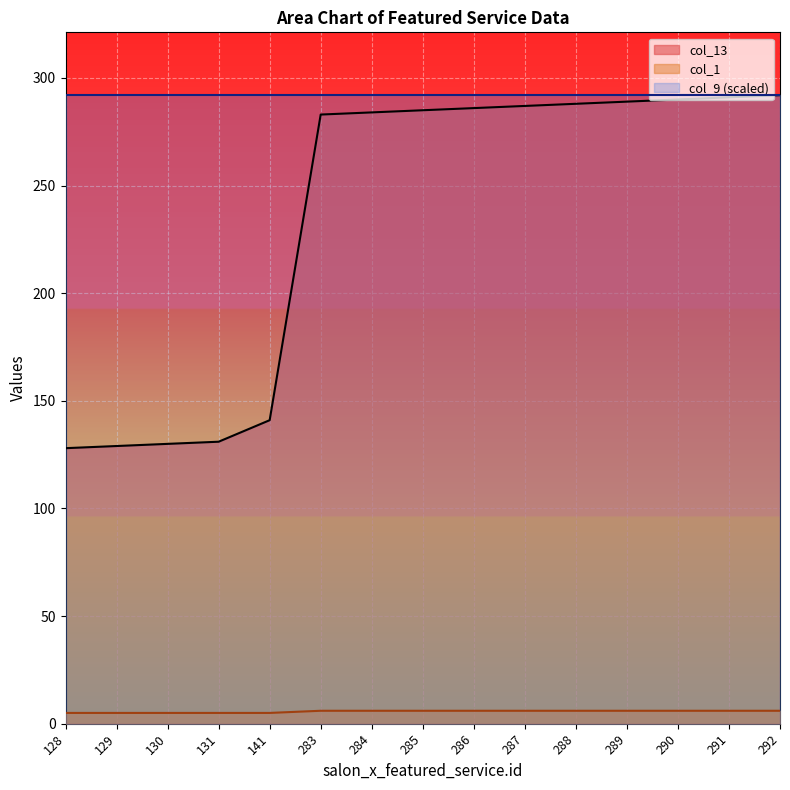

What is the greatest value displayed?

292